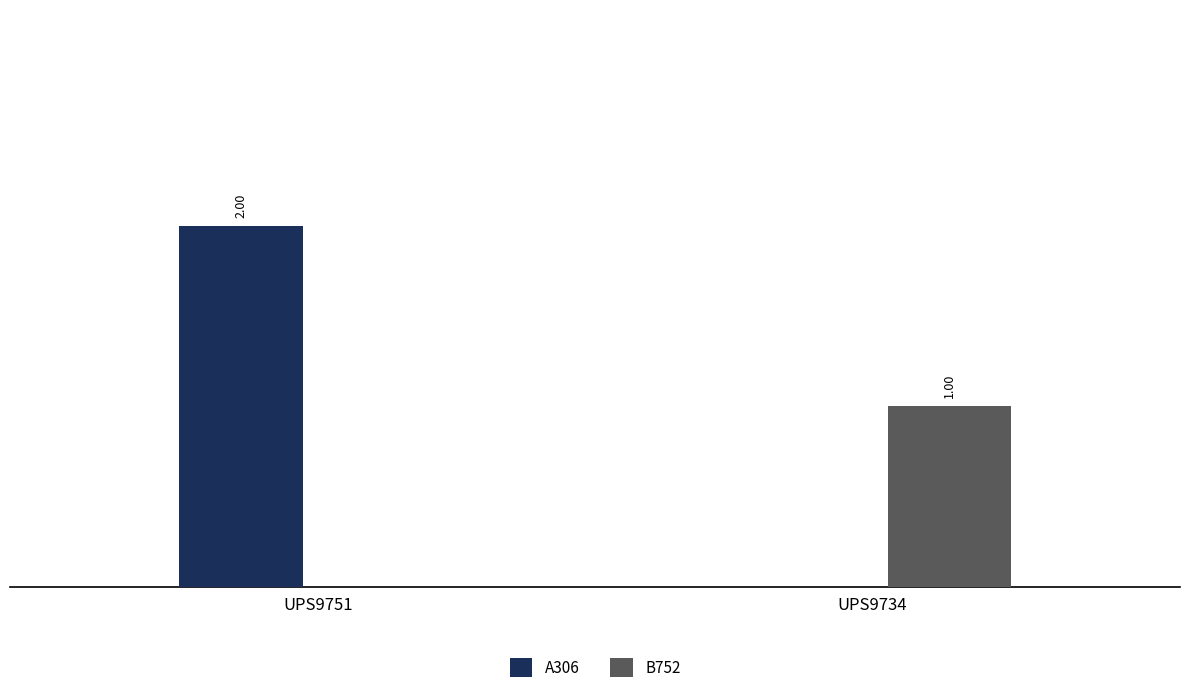

Which series changed the most between UPS9751 and UPS9734?

A306